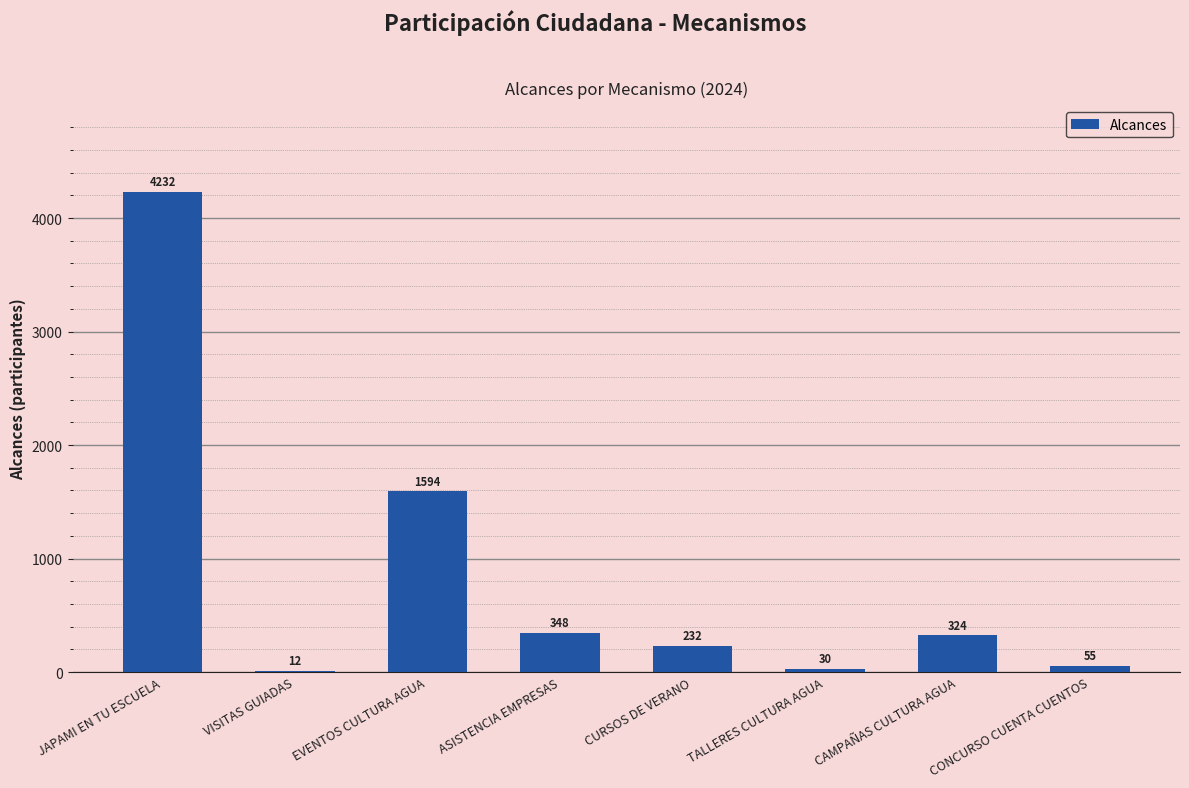

At which label is the value closest to 2122?

EVENTOS CULTURA AGUA